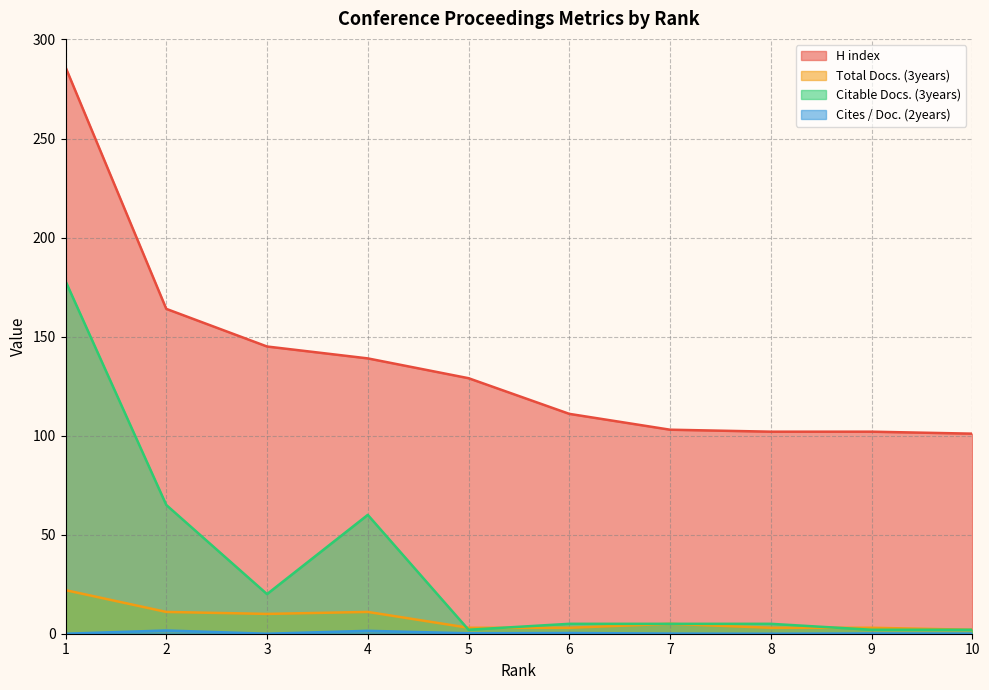

How many interior local valleys does the Cites / Doc. (2years) series have?

3